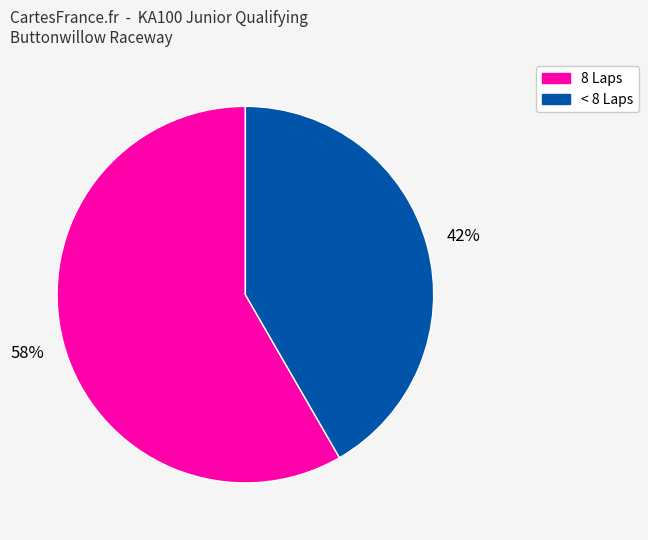

Count the number of slices in the pie.

2